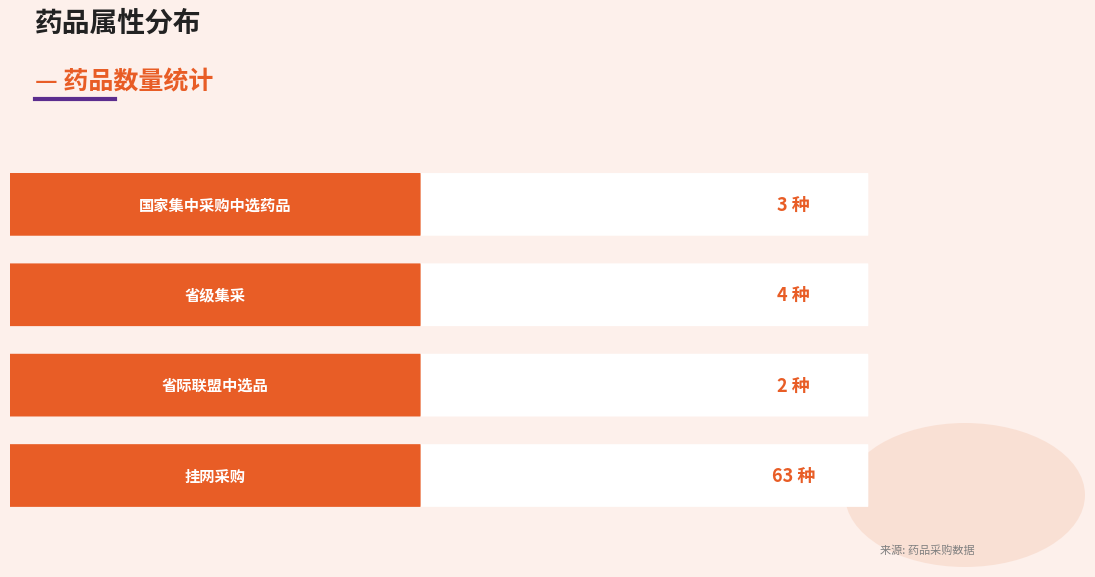

What is the sum of all values?

72